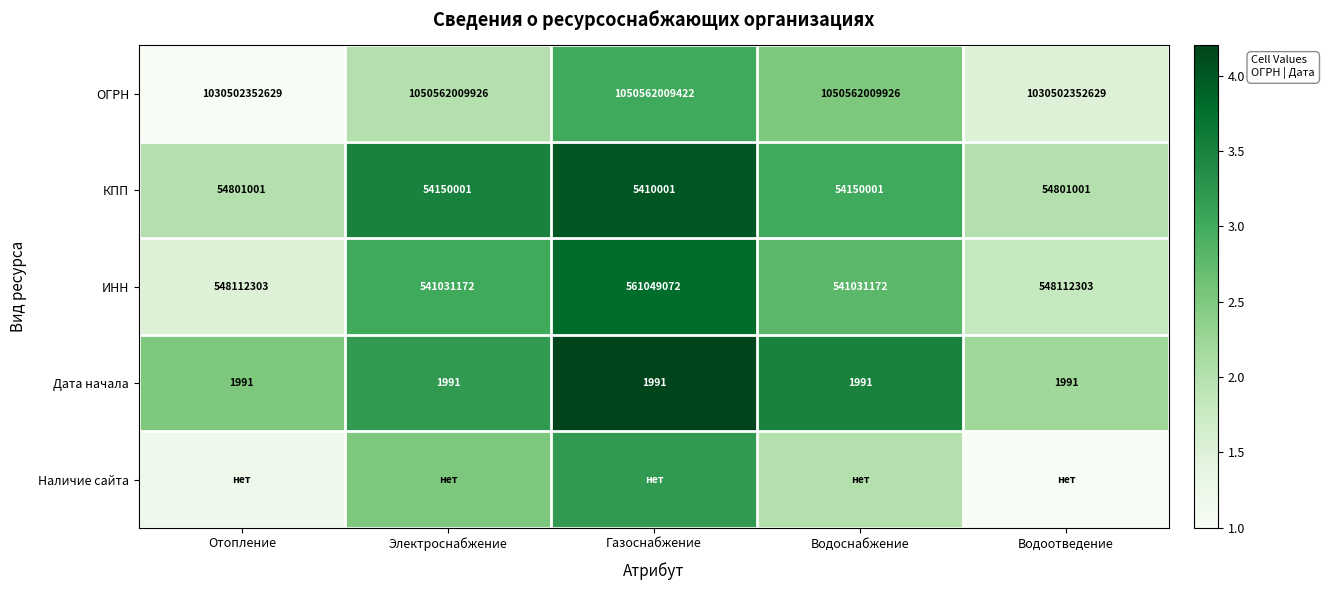

Count the number of data series in this chart.

5